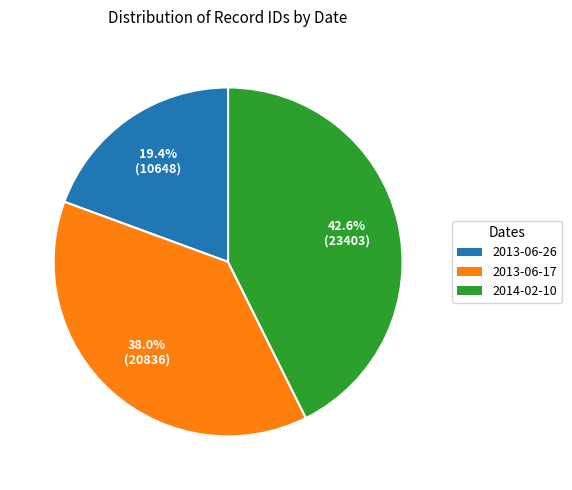

The 2014-02-10 slice represents 33% of the pie. True or false?

False